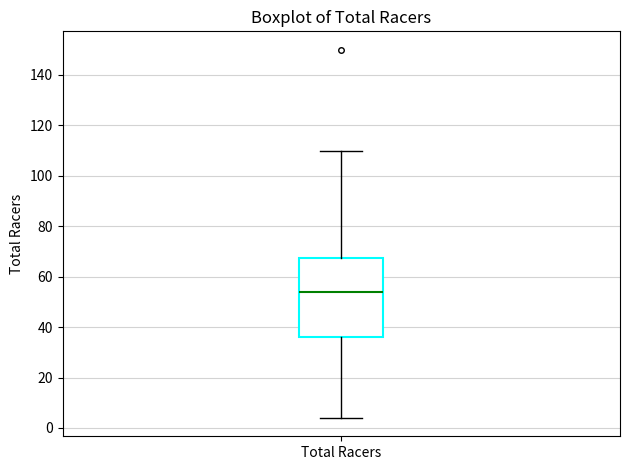

Read this box plot against the y-axis: the position of the median line, the range covered by the box, and the ends of both whiskers. The values are not printed on the chart, so give them approximately, as read against the axis.

median 54, box 36 to 68, whiskers 4 to 110